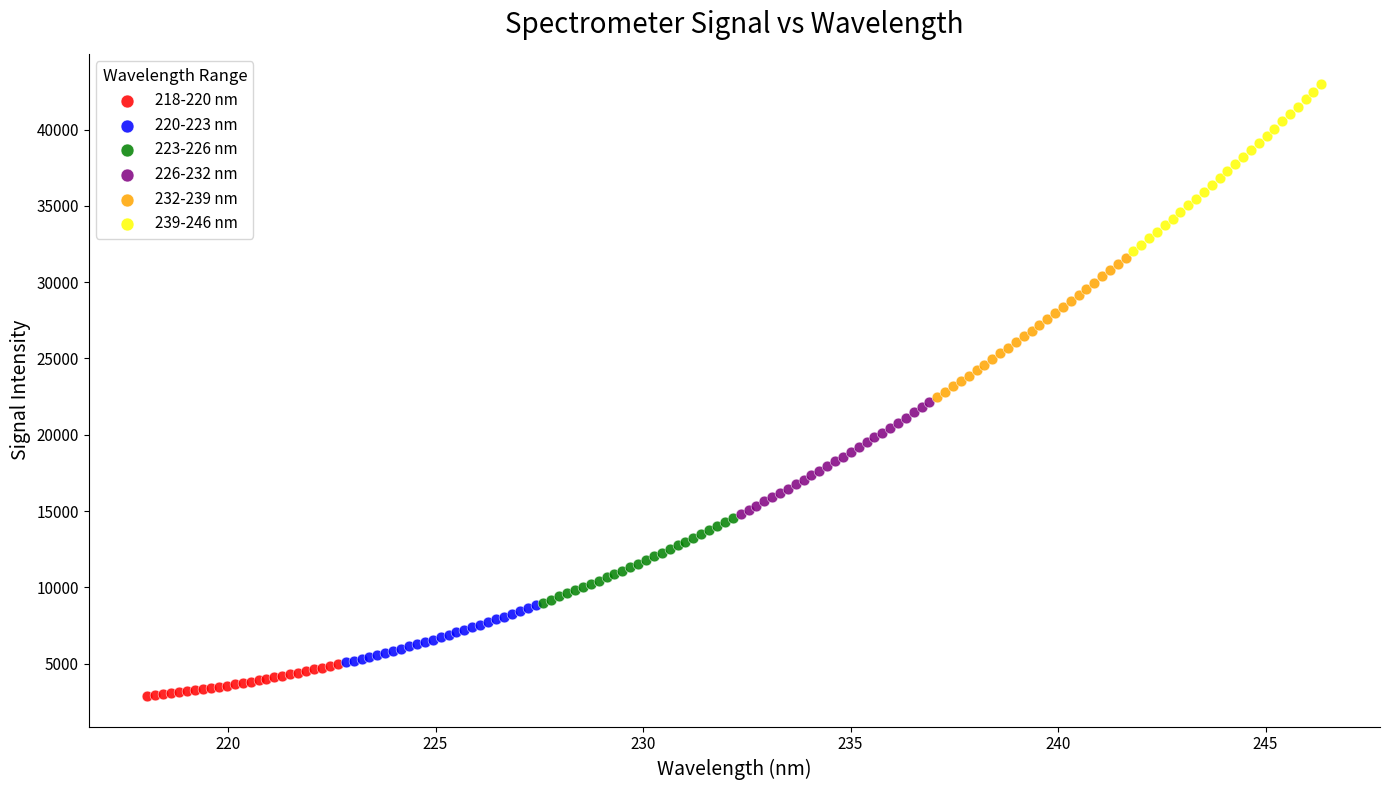

Which series reaches the maximum Y coordinate?

239-246 nm